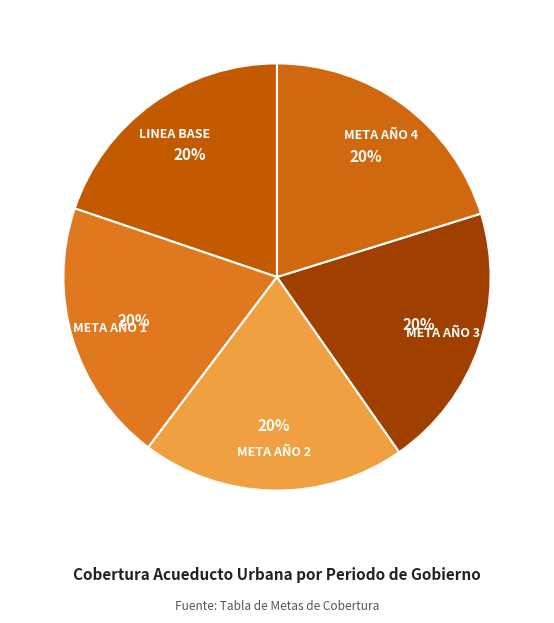

Is there any slice that represents more than half of the pie?

No